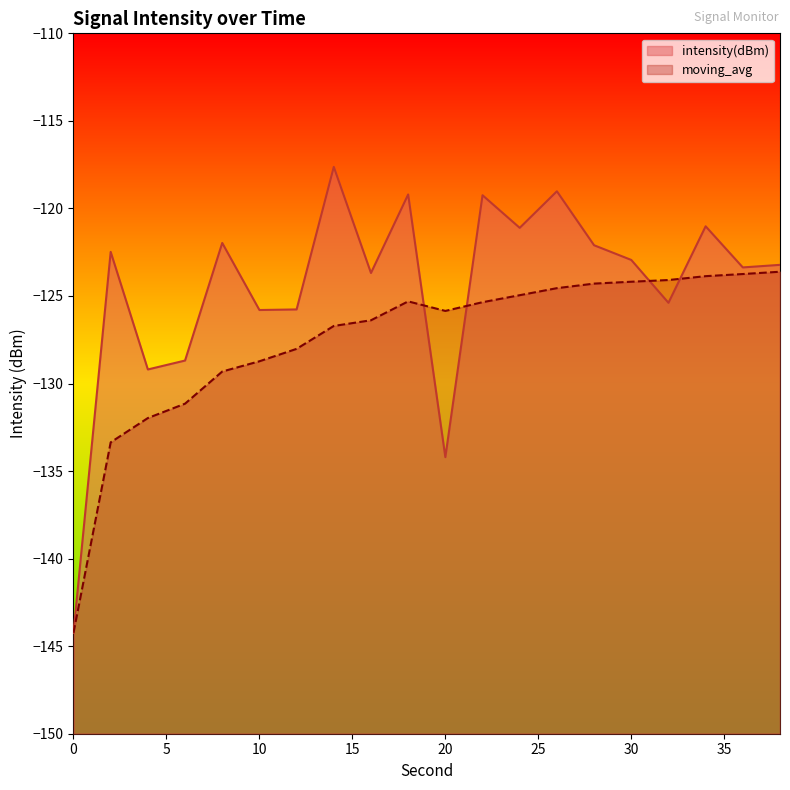

What is the value of the moving_avg point at the 3rd from the left?

-132.0